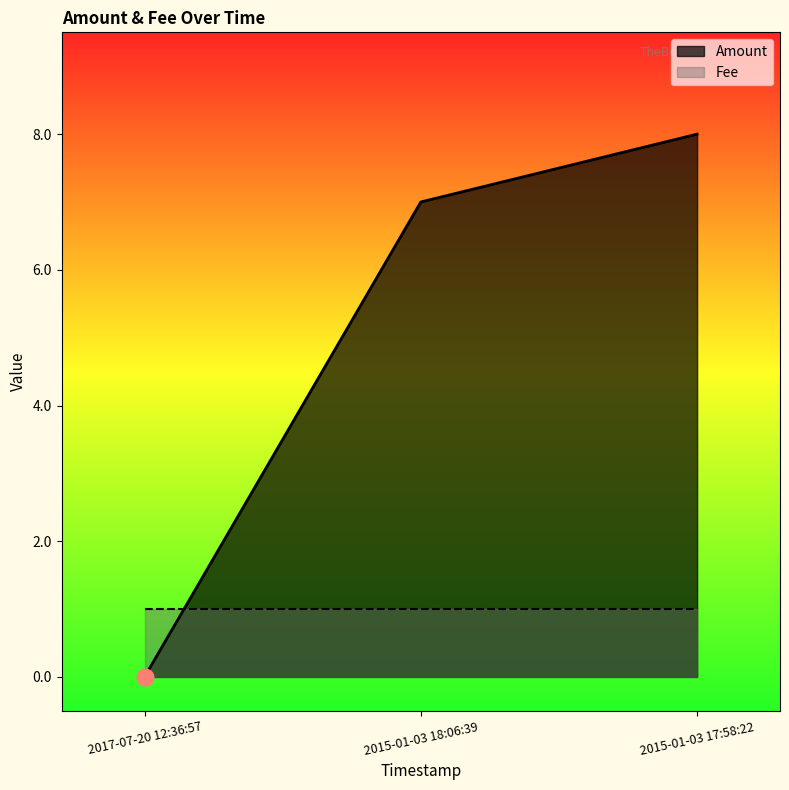

Approximately how many times larger is the value at 2015-01-03 17:58:22 compared to 2015-01-03 18:06:39?

1.1